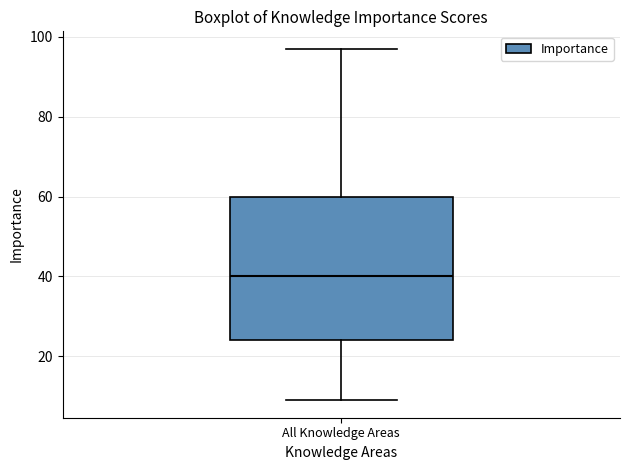

Transcribe this box plot: give where the median line is, the range the box spans, and where the two whiskers end, as read against the y-axis. The values are not printed on the chart, so give them approximately, as read against the axis.

median 40, box 24 to 60, whiskers 10 to 98